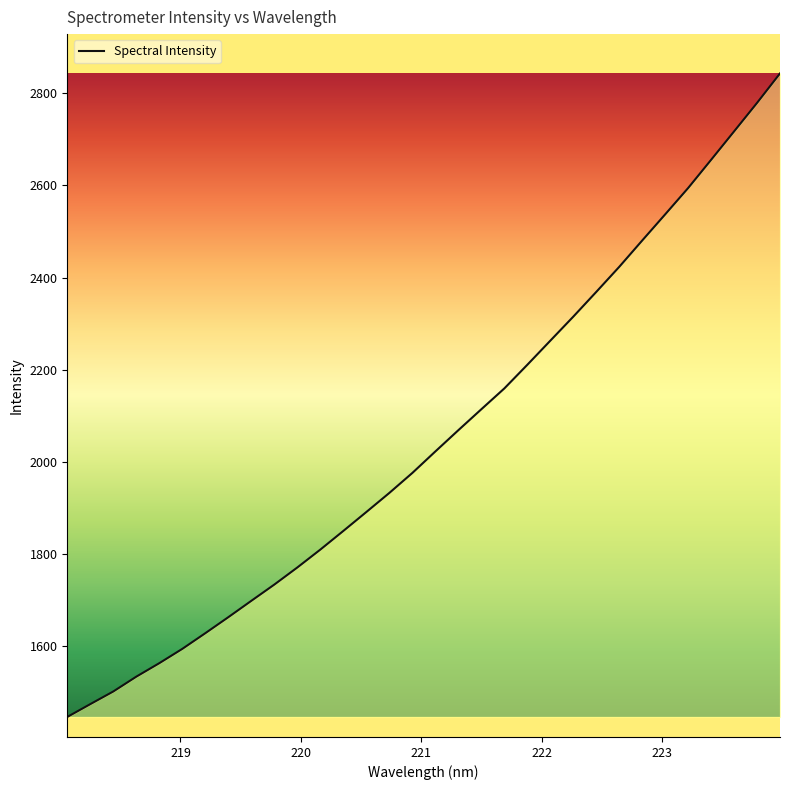

What is the minimum value shown in the chart?

1447.1